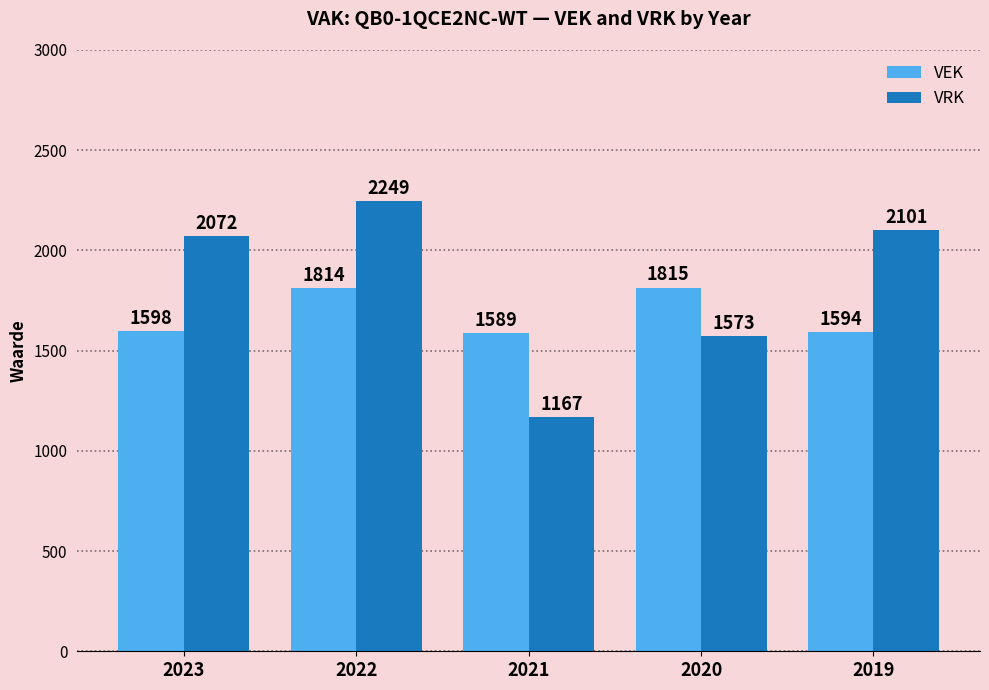

Which label corresponds to the largest value in the chart?

2022